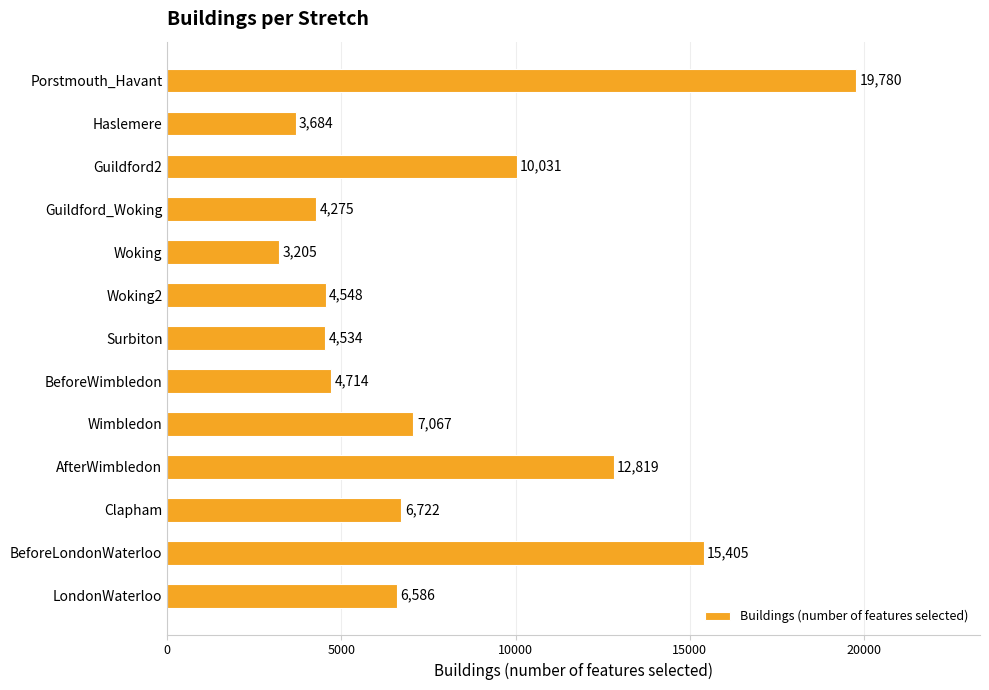

What is the difference between the maximum and minimum values?

16575